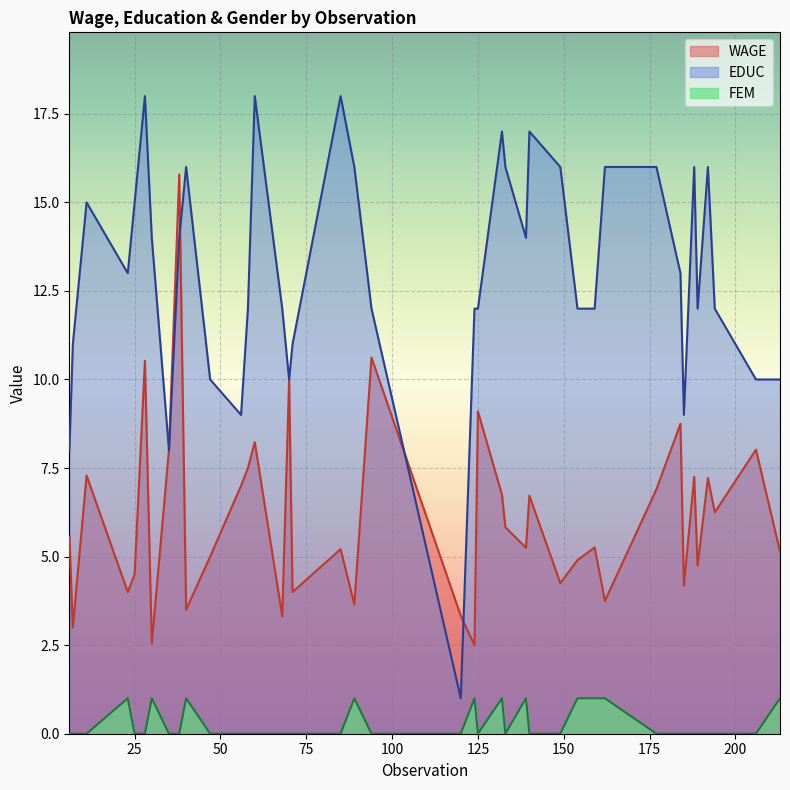

List the series in order of their overall mean, lowest first.

FEM, WAGE, EDUC